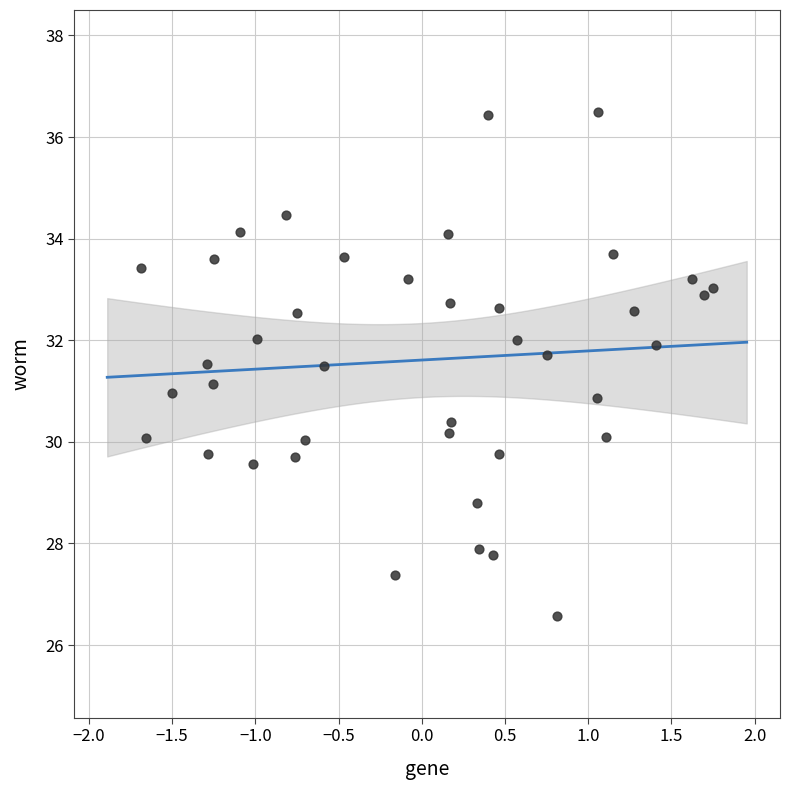

What is the range of Y values (max minus min)?

9.9